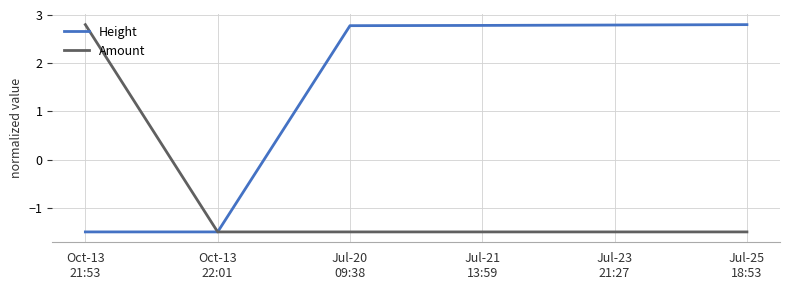

Is this an area chart (filled region under the line)?

No